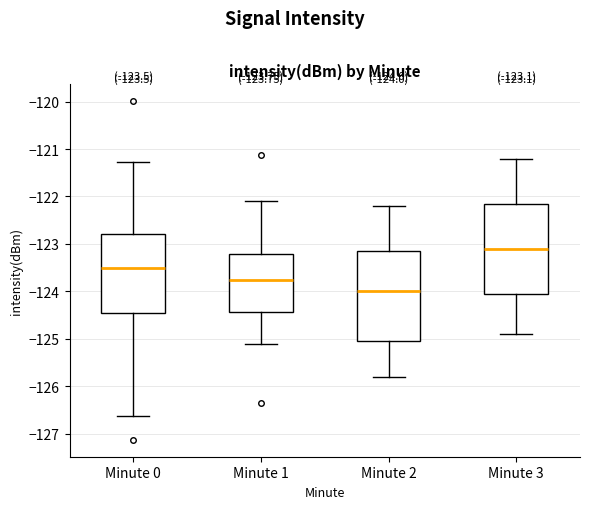

Which box's median line is the lowest?

Minute 2